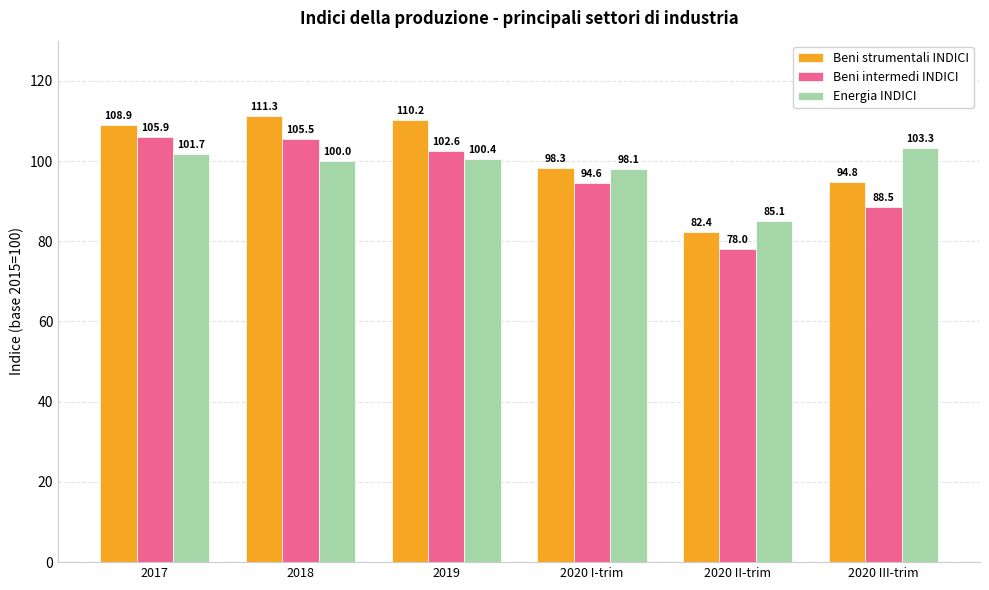

How many bars are there in each group?

3